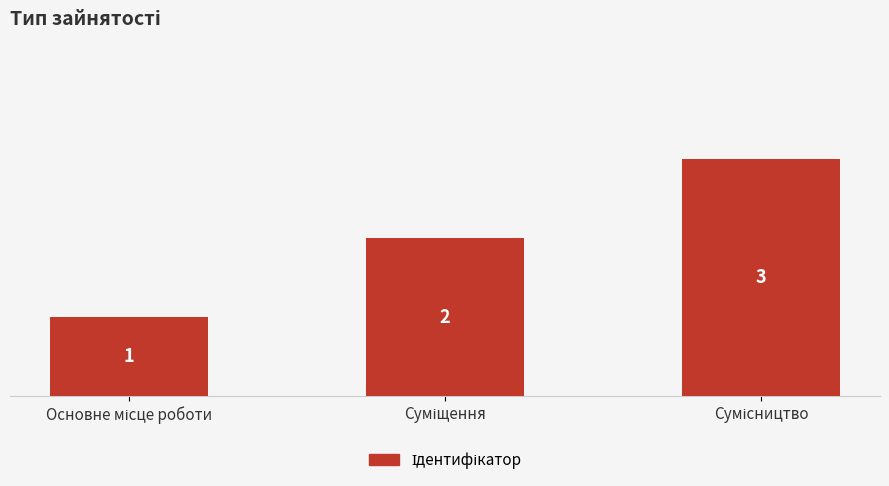

What is the value of the 2nd bar from the left?

2